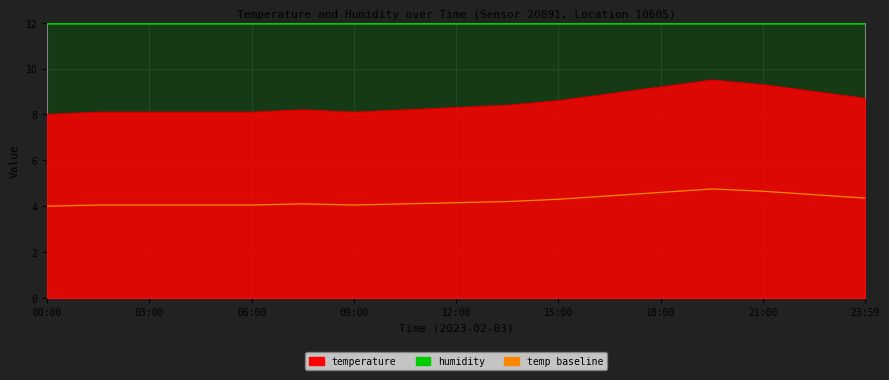

At how many categories does at least one series exceed 6?

17